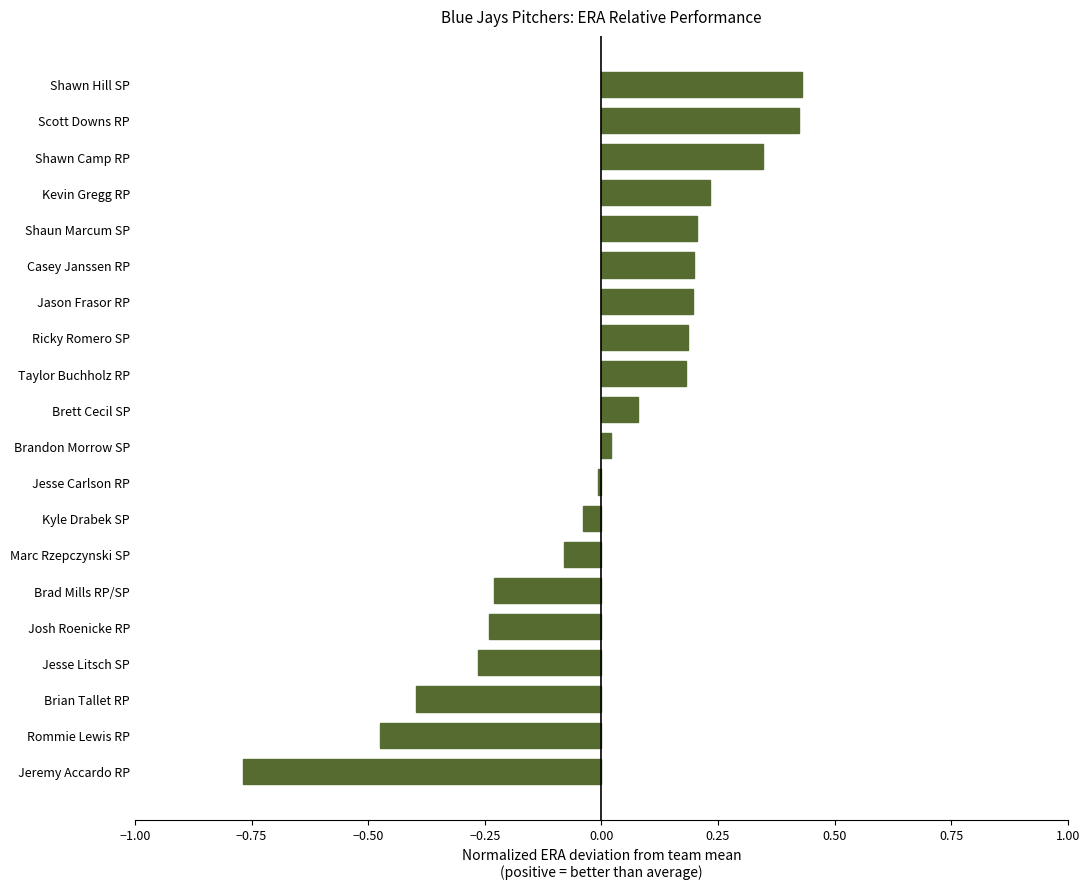

What is the change in value from Kevin Gregg RP to Shawn Hill SP?

+0.2